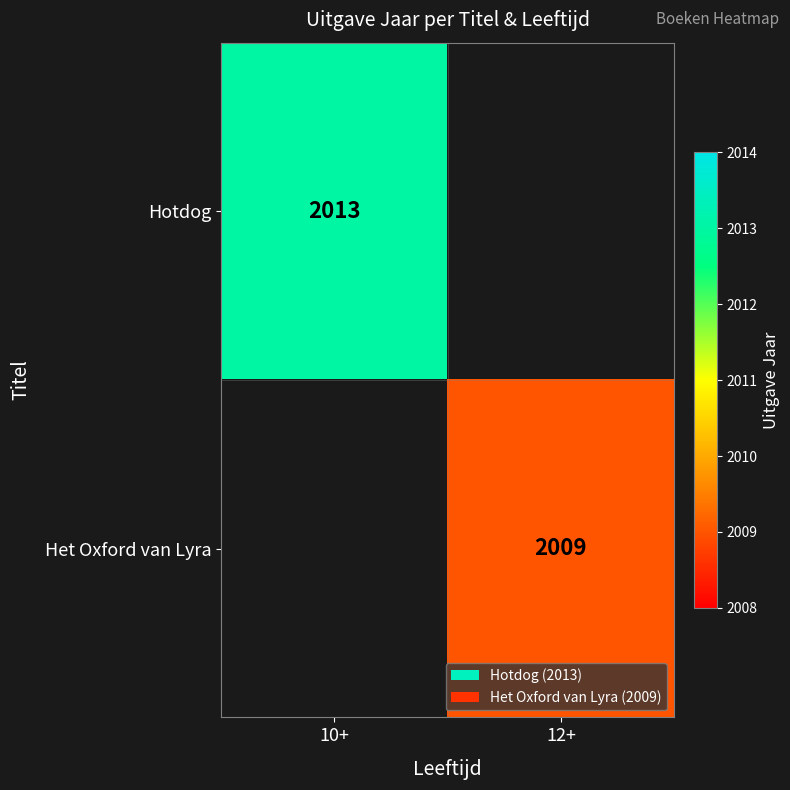

The Het Oxford van Lyra series shows 2901 at 12+. True or false?

False